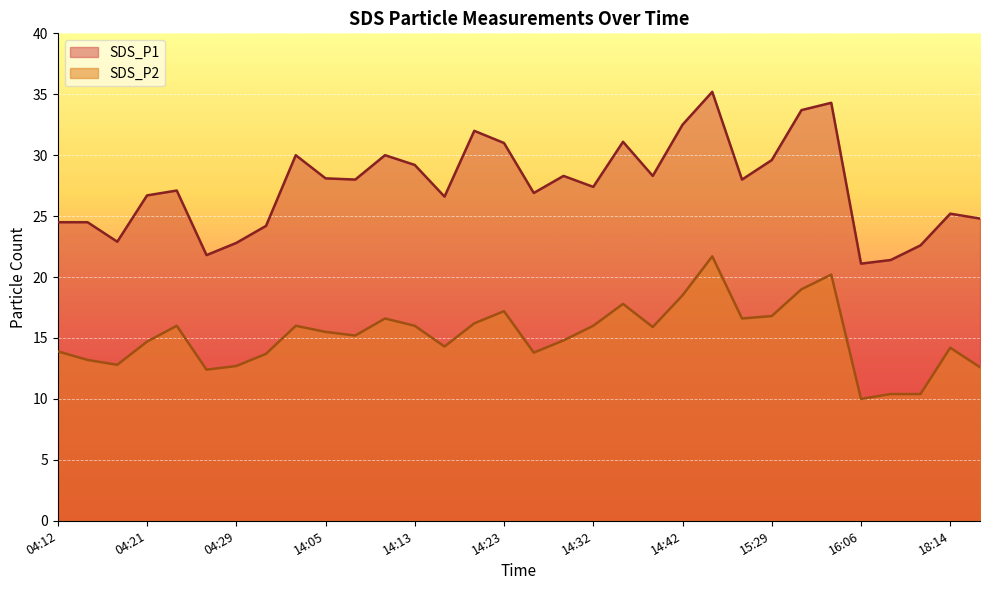

True or false: SDS_P1 and SDS_P2 intersect in this chart.

False